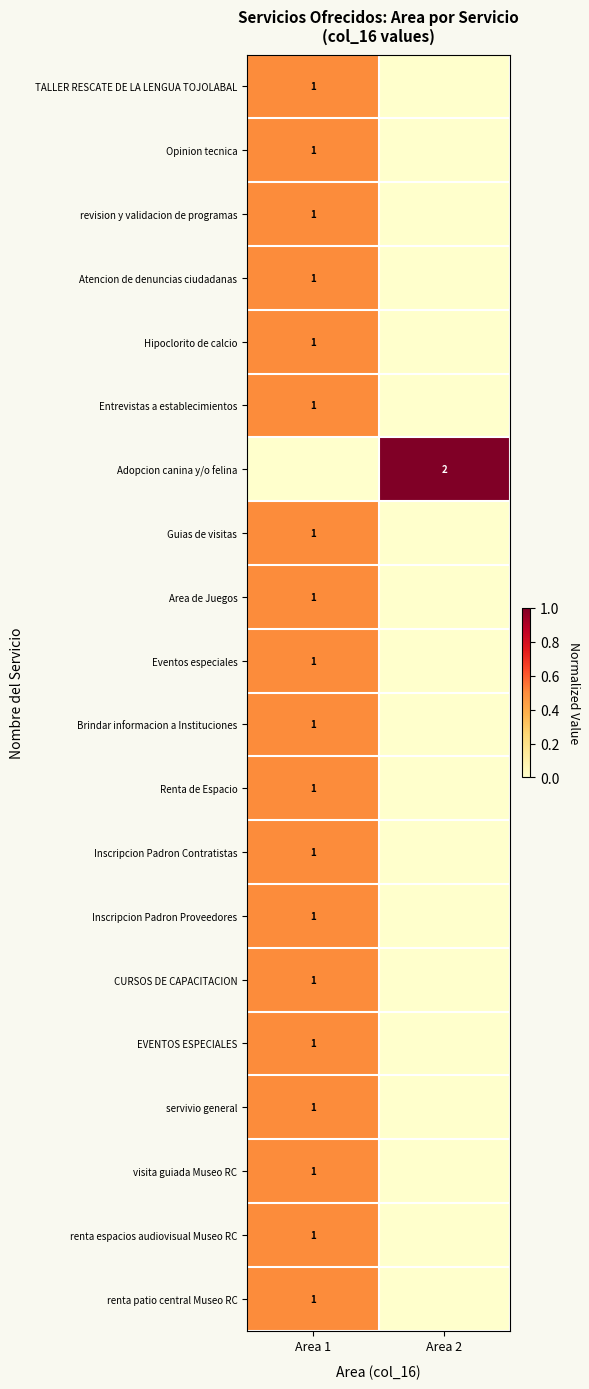

The value of CURSOS DE CAPACITACION at Area 1 is 1. True or false?

True